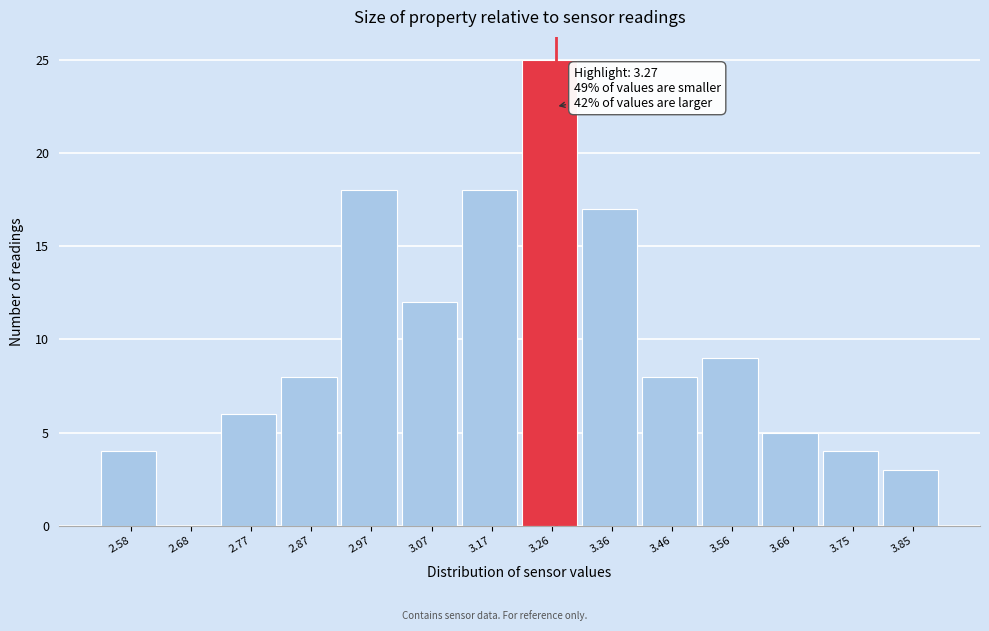

Which range on the x-axis has the tallest bar?

3.22 to 3.31